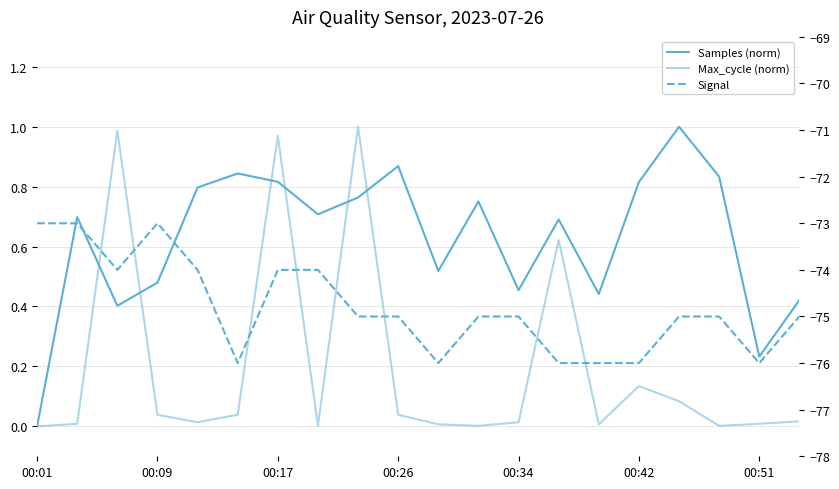

What is the greatest value displayed?

1.0